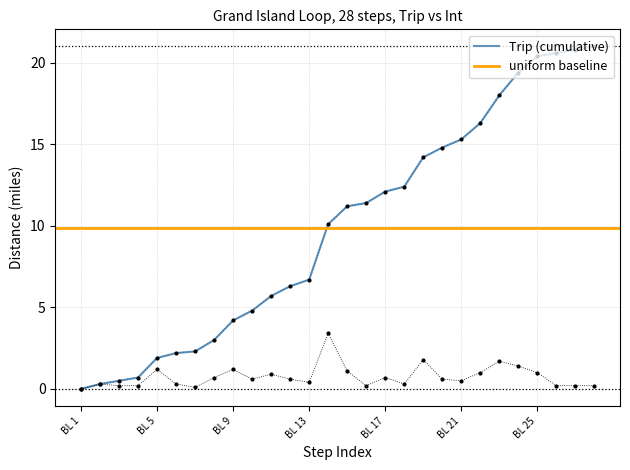

Is the value of Trip at BL 7 greater than the value of Int at BL 5?

Yes